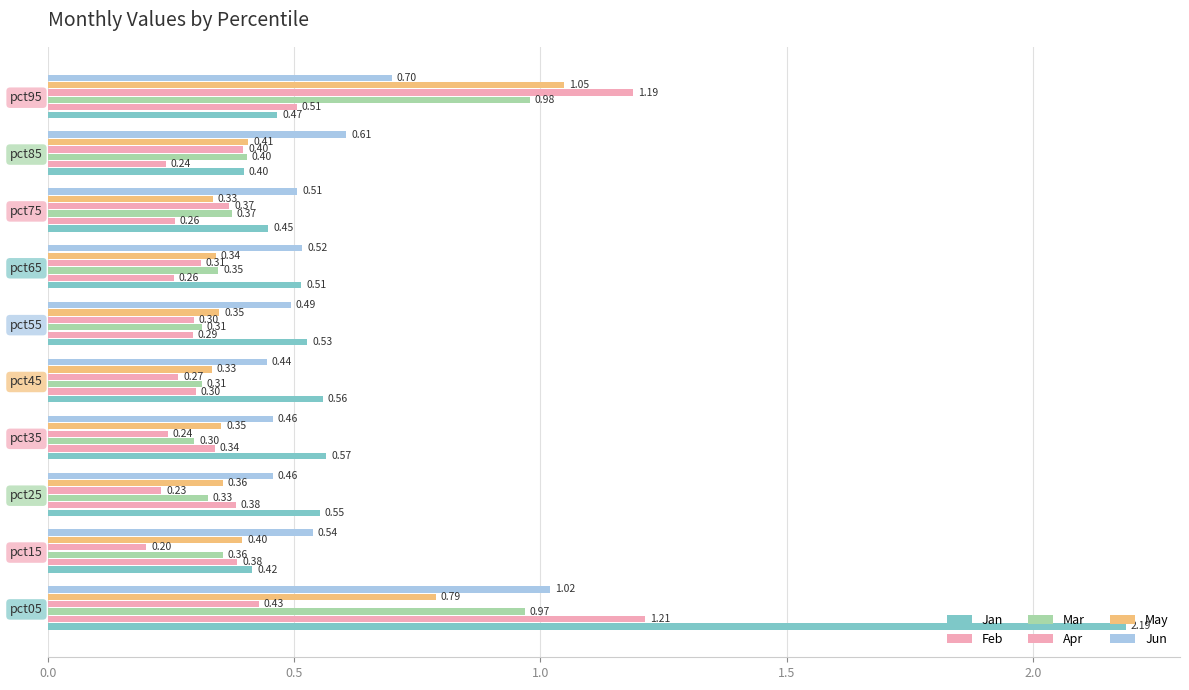

Count the number of categories in the chart.

10